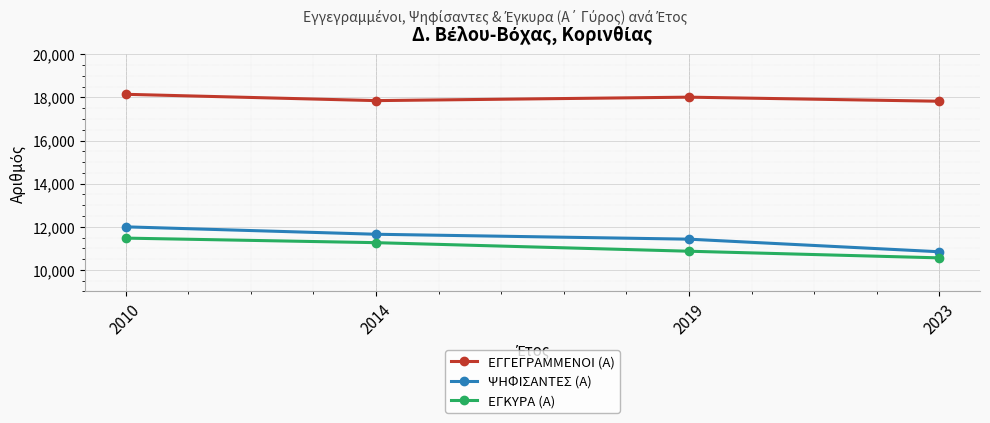

What is the value of the ΕΓΓΕΓΡΑΜΜΕΝΟΙ (Α) point at the 4th from the left?

17821